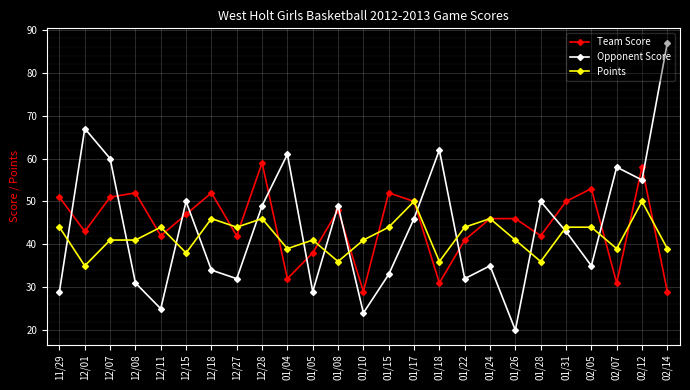

Rank the series at 12/28 from highest to lowest value.

Team Score, Opponent Score, Points